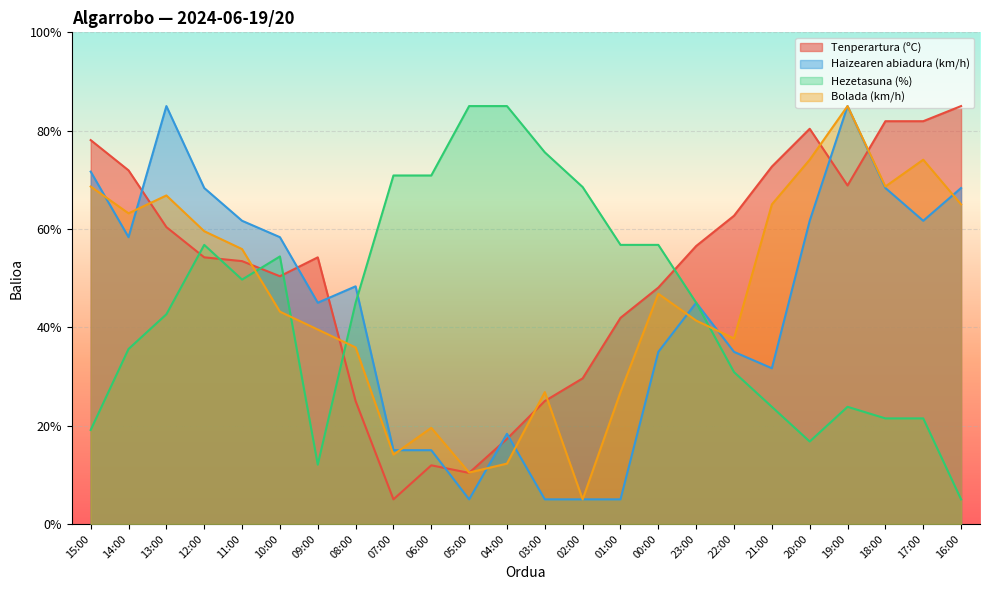

What is the sum of all Hezetasuna (%) values?

1072.9